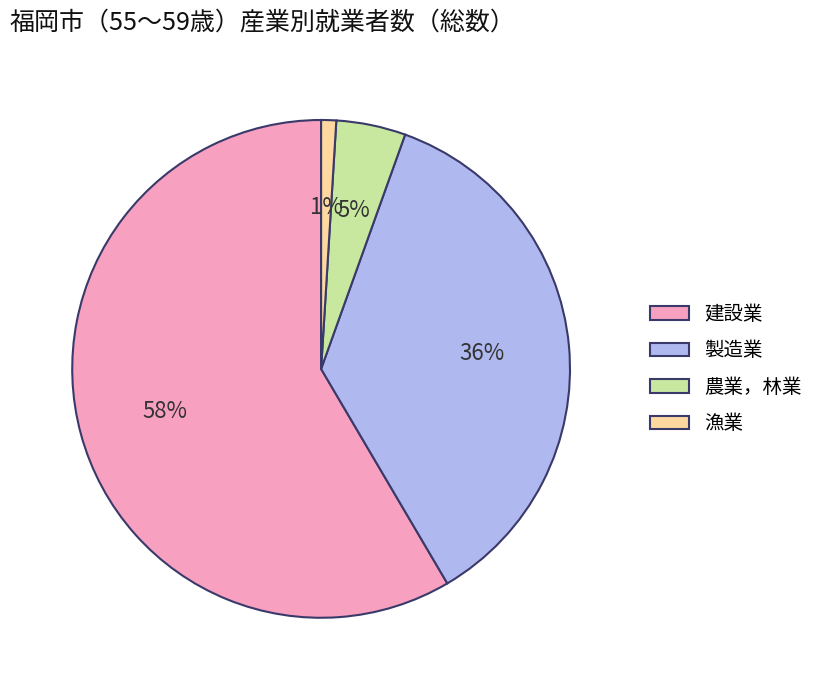

To the nearest percent, what is the average slice percentage?

25%